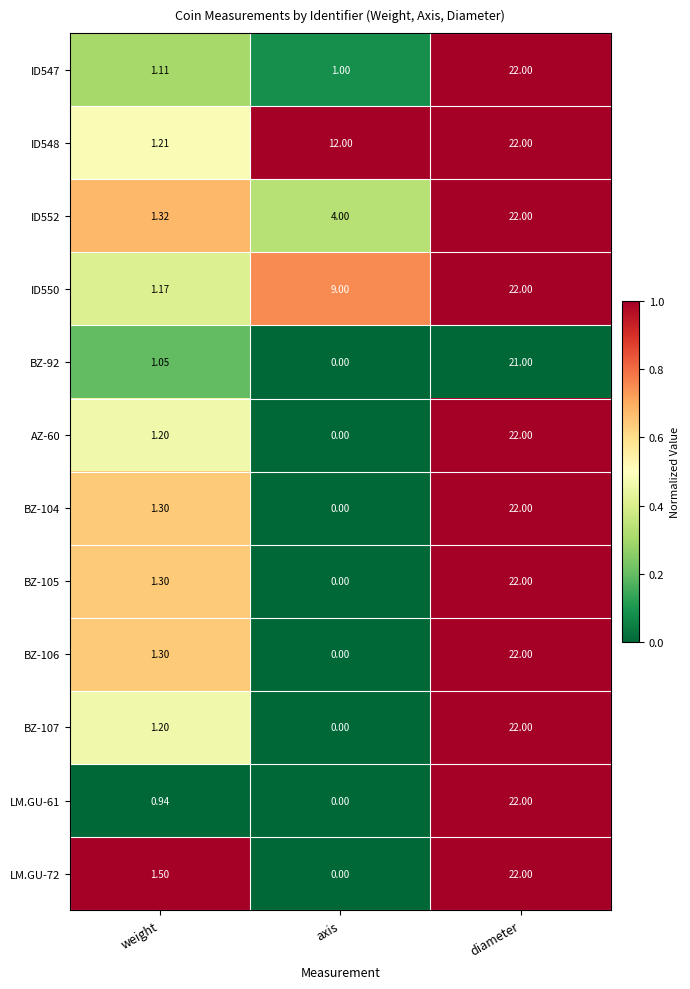

List the labels in order of BZ-104 value, largest first.

diameter, weight, axis